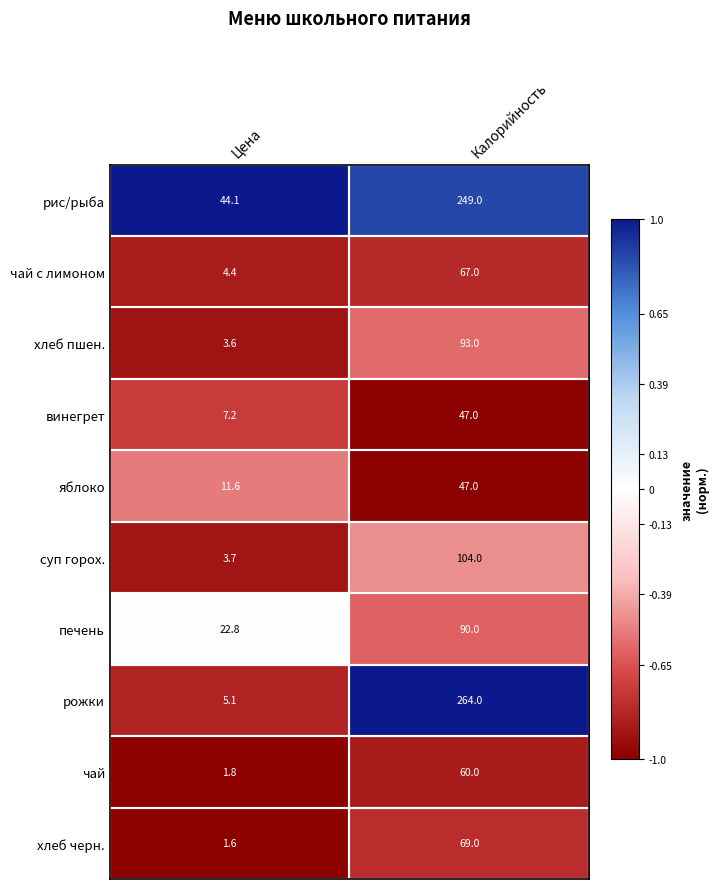

What is the difference between the винегрет values at Калорийность and Цена?

39.8